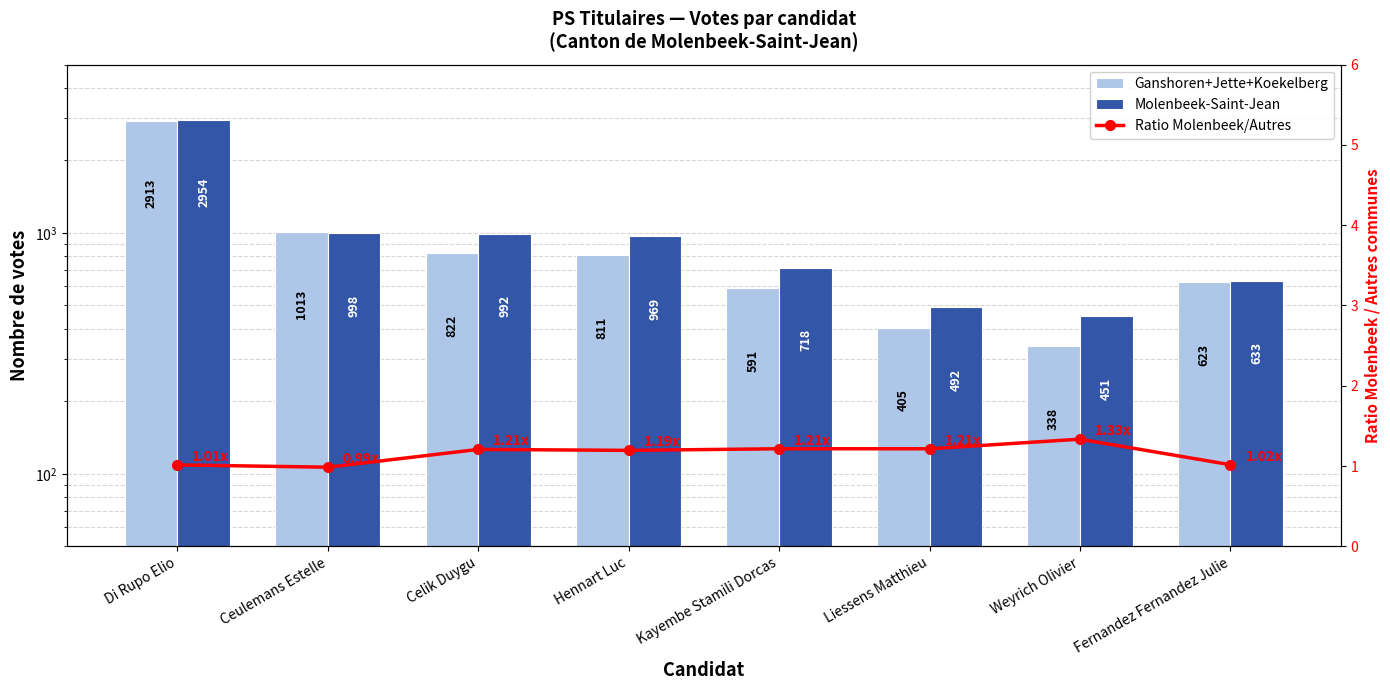

Rank the series at Di Rupo Elio from highest to lowest value.

Molenbeek-Saint-Jean, Ganshoren+Jette+Koekelberg, Ratio Molenbeek/Autres